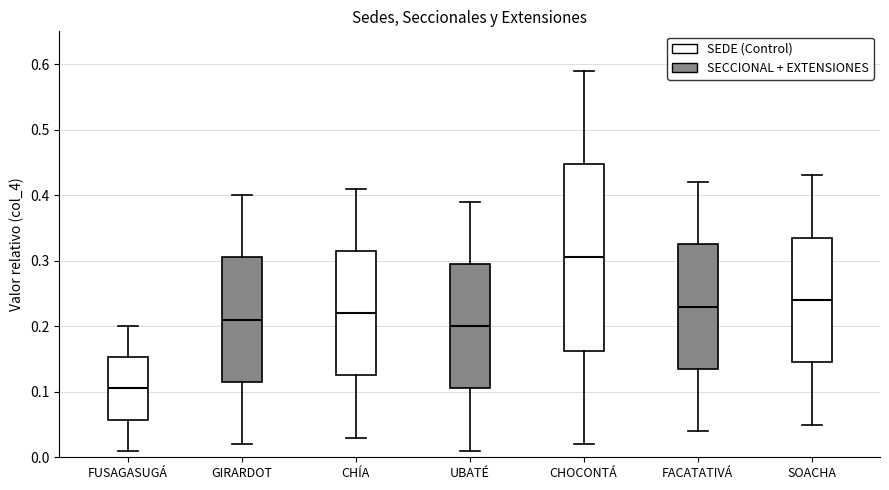

Which box's median line is the lowest?

FUSAGASUGÁ